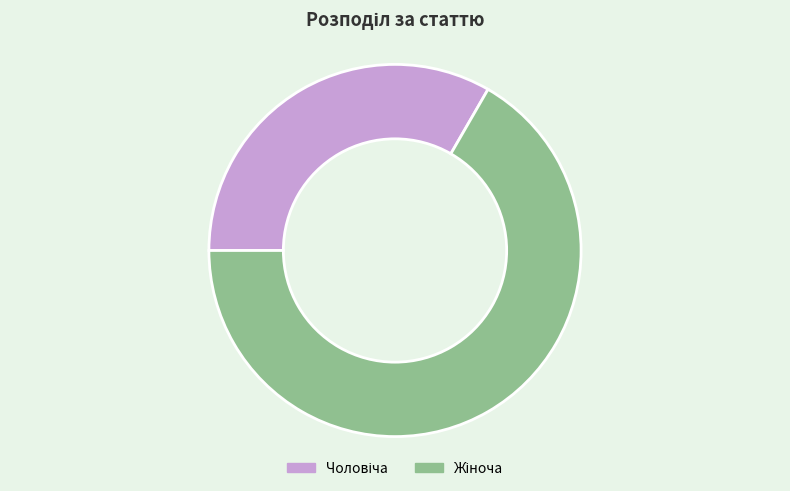

Is there any slice that represents more than half of the pie?

Yes